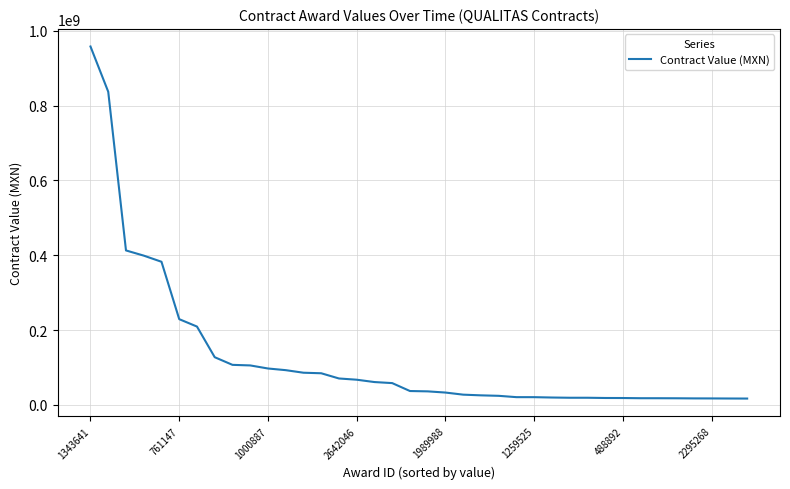

What is the greatest value displayed?

958039261.4